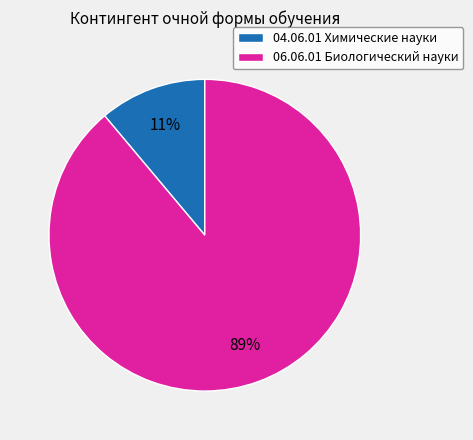

How many segments does this pie chart have?

2